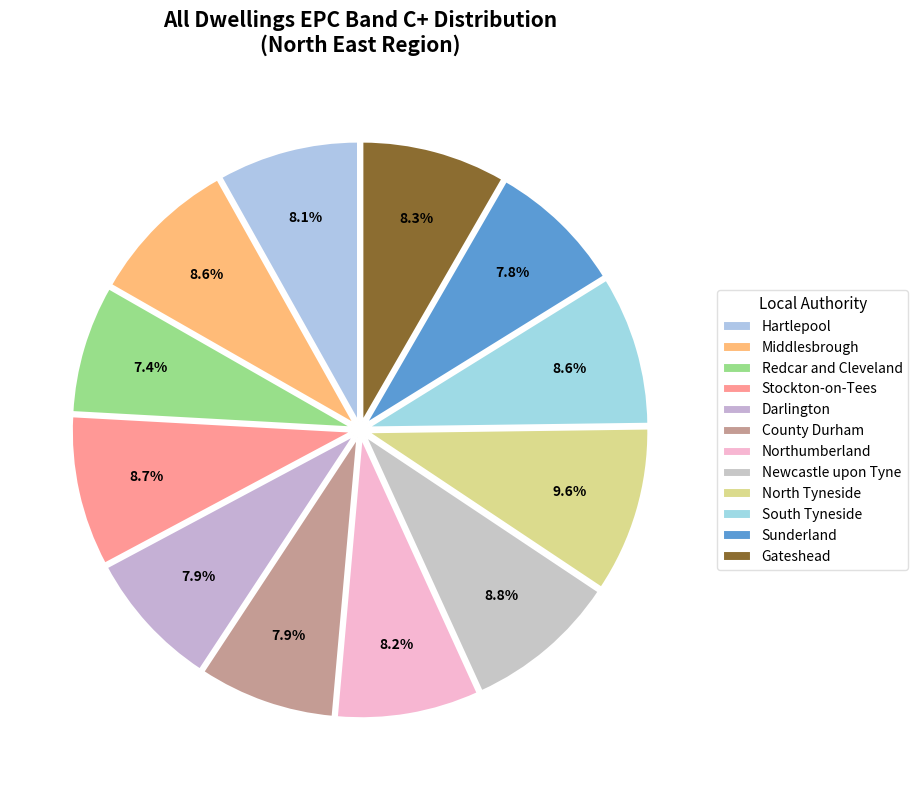

To the nearest percent, what is the combined percentage of Gateshead and Darlington?

16%